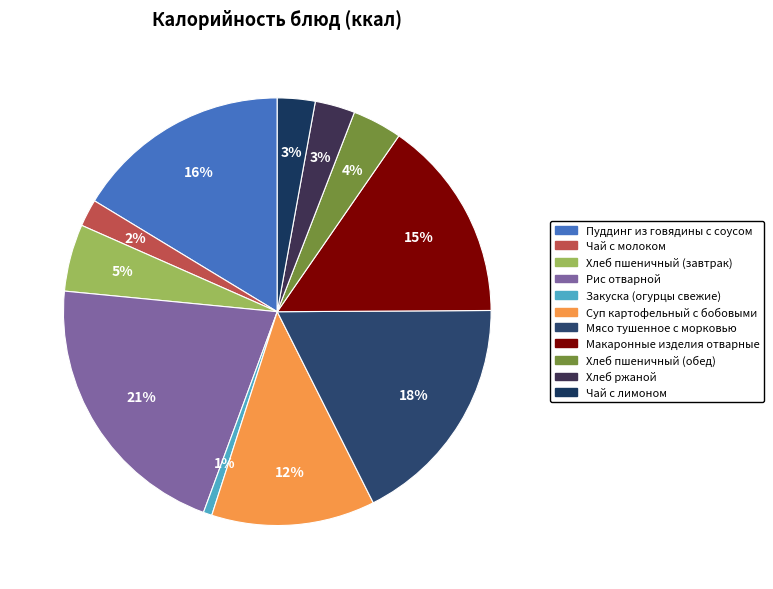

How many segments does this pie chart have?

11